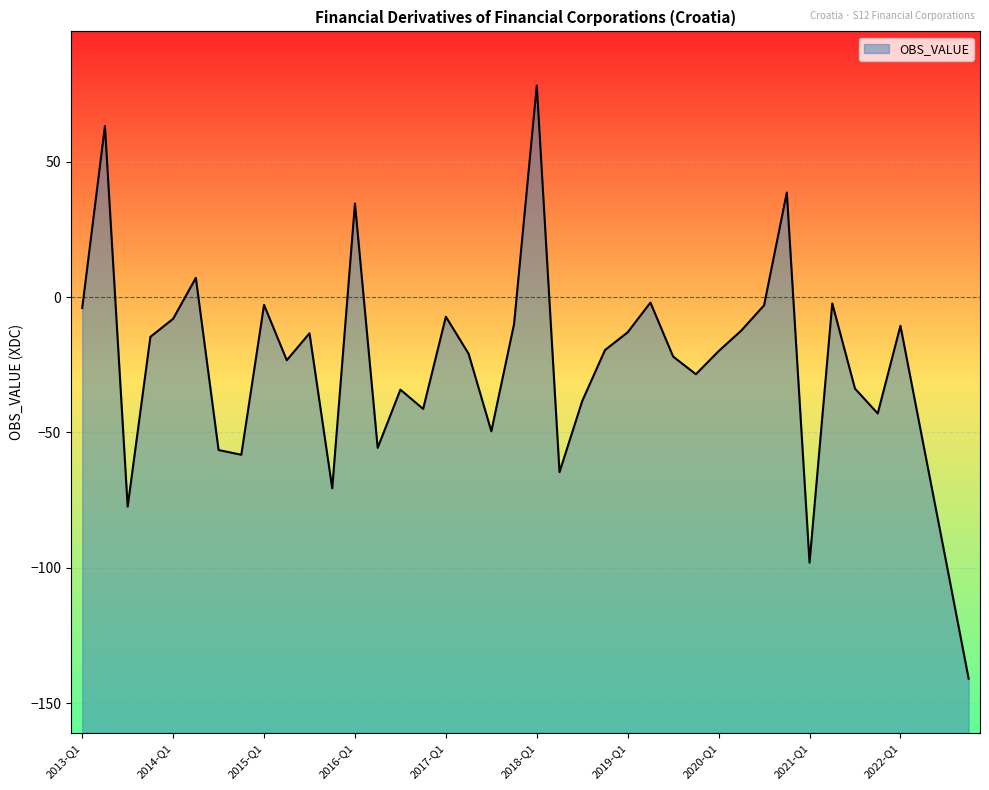

At which category does the data reach its first local valley?

2013-Q3